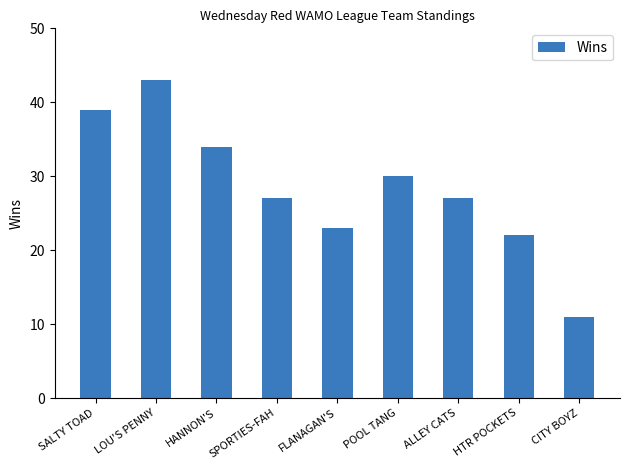

What is the value of the 7th bar from the left?

27